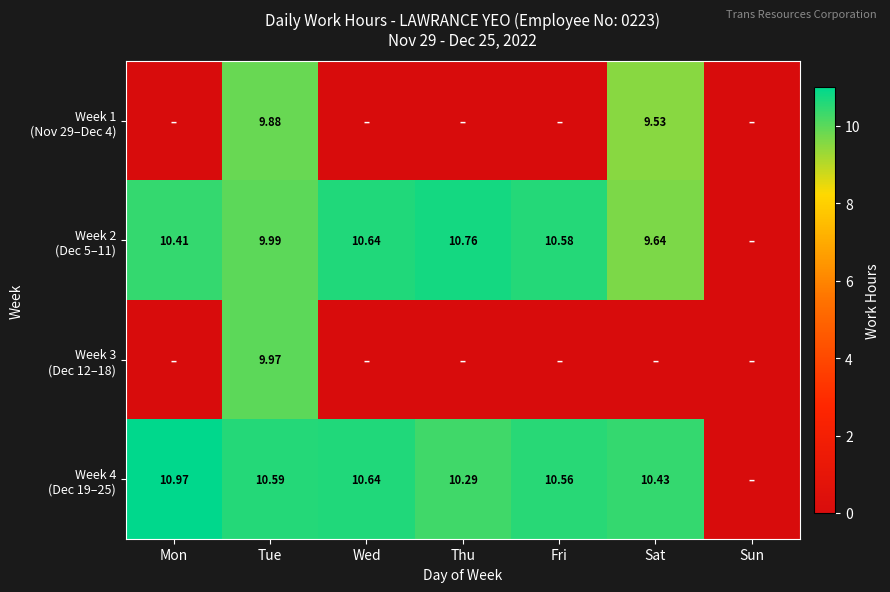

Is the value of Week 4 (Dec 19–25) at Thu greater than the value of Week 2 (Dec 5–11) at Fri?

No